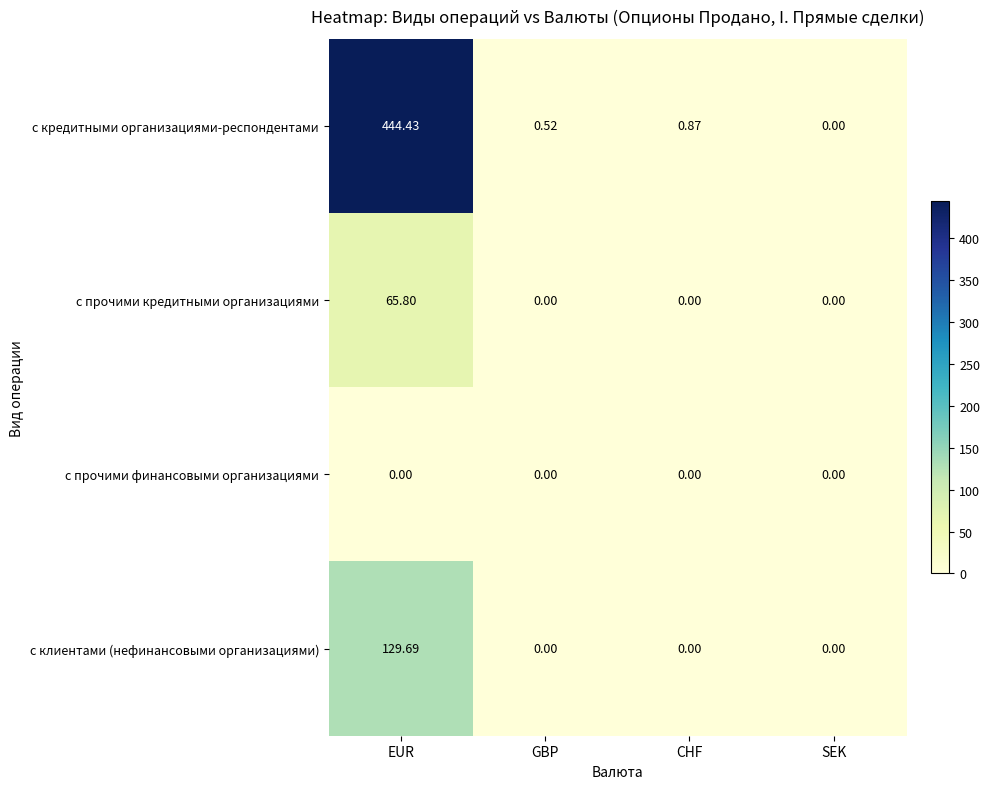

Rank the categories by с кредитными организациями-респондентами value from highest to lowest.

EUR, CHF, GBP, SEK